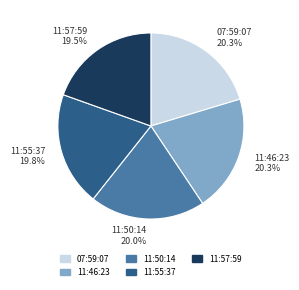

Does 11:50:14 20.0% represent more than half of the total?

No